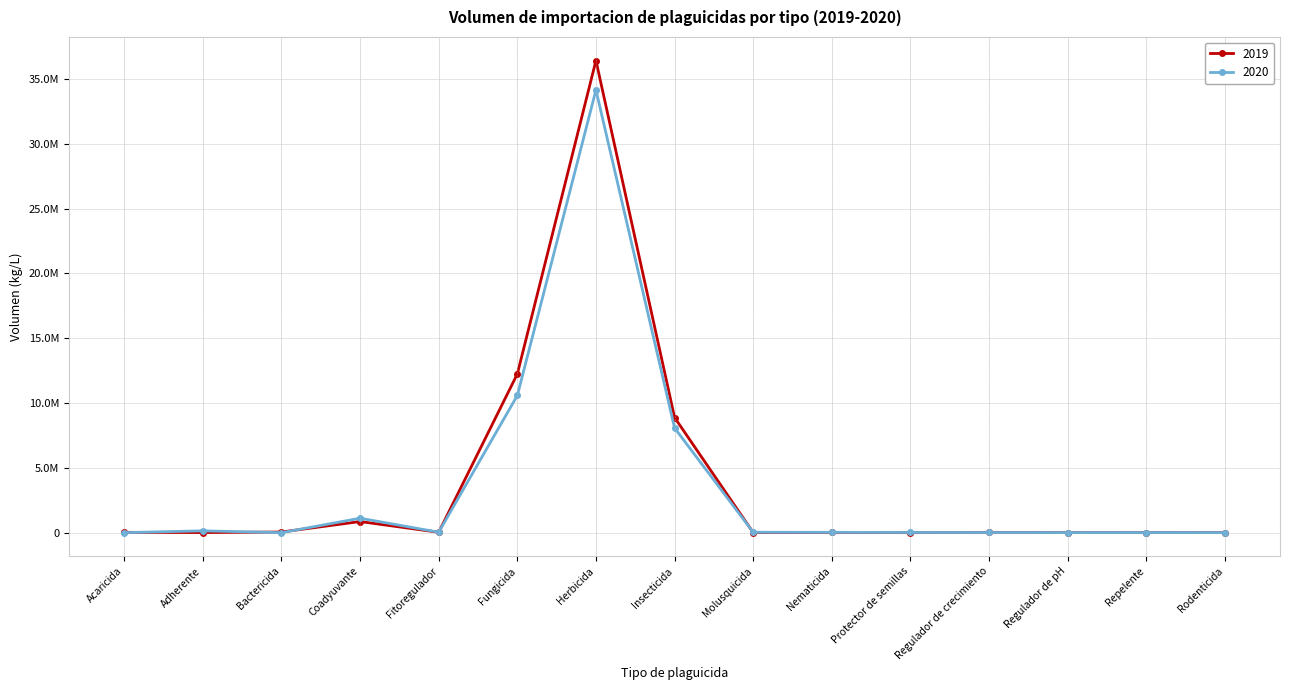

Reading right to left, extract all data points from this chart.

2019: Rodenticida=5200	Repelente=3069	Regulador de pH=3000	Regulador de crecimiento=24615	Protector de semillas=86	Nematicida=14106	Molusquicida=5000	Insecticida=8881320	Herbicida=36415734	Fungicida=12244916	Fitoregulador=29427	Coadyuvante=856442	Bactericida=50000	Adherente=8511	Acaricida=26308
2020: Rodenticida=5200	Repelente=7488	Regulador de pH=5106	Regulador de crecimiento=12539	Protector de semillas=13209	Nematicida=25316	Molusquicida=30500	Insecticida=8073479	Herbicida=34143741	Fungicida=10581636	Fitoregulador=35100	Coadyuvante=1113325	Bactericida=1000	Adherente=140452	Acaricida=1500